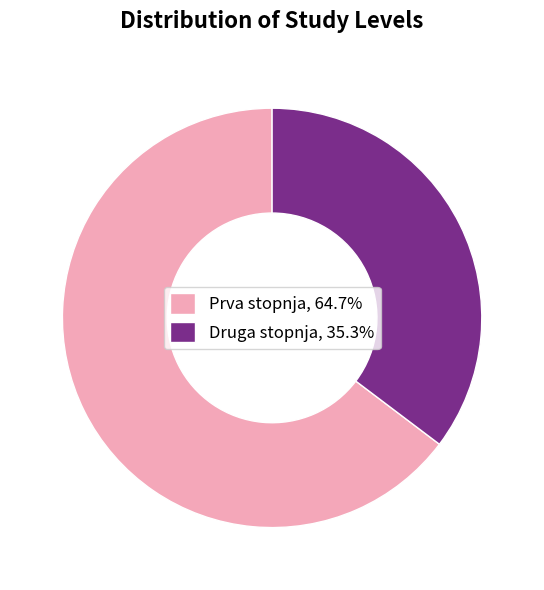

Rank the categories by value from lowest to highest.

Druga stopnja, Prva stopnja